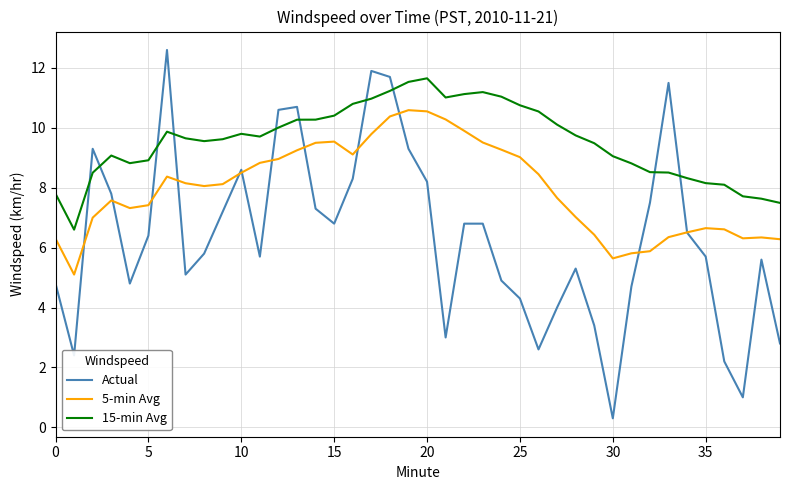

How many interior local valleys does the Actual series have?

9